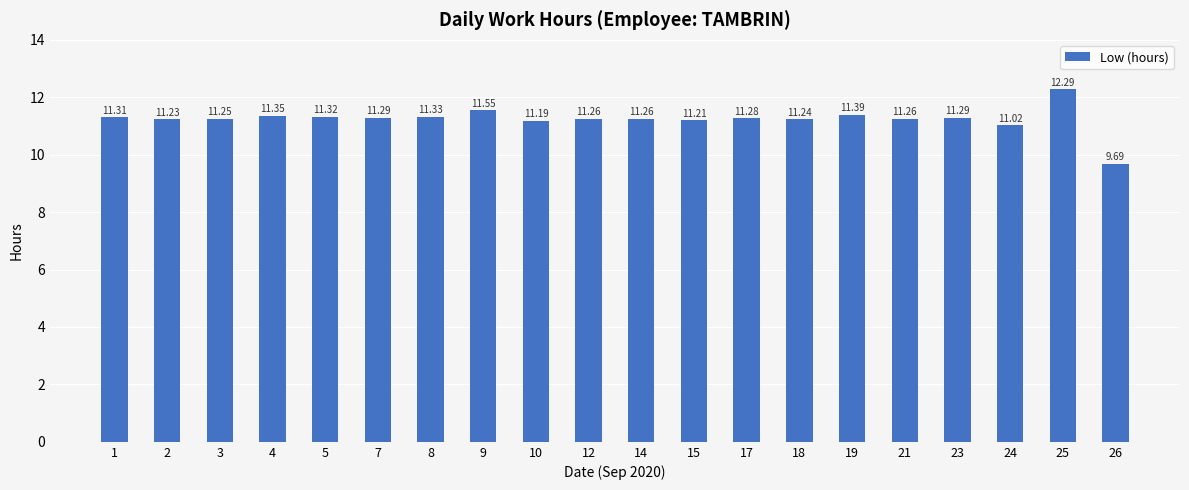

Which has a higher value, 19 or 4?

19